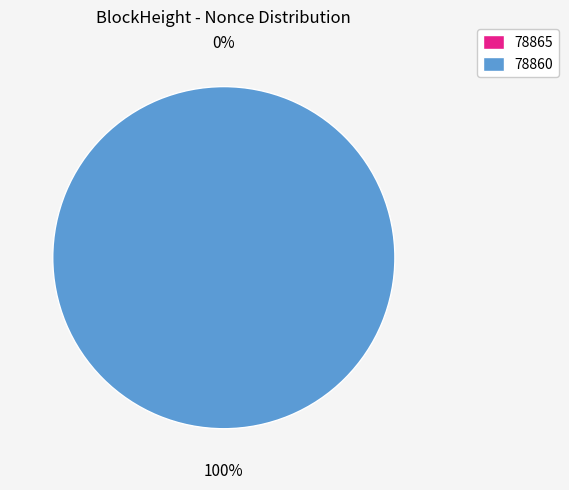

To the nearest percent, what is the average slice percentage?

50%